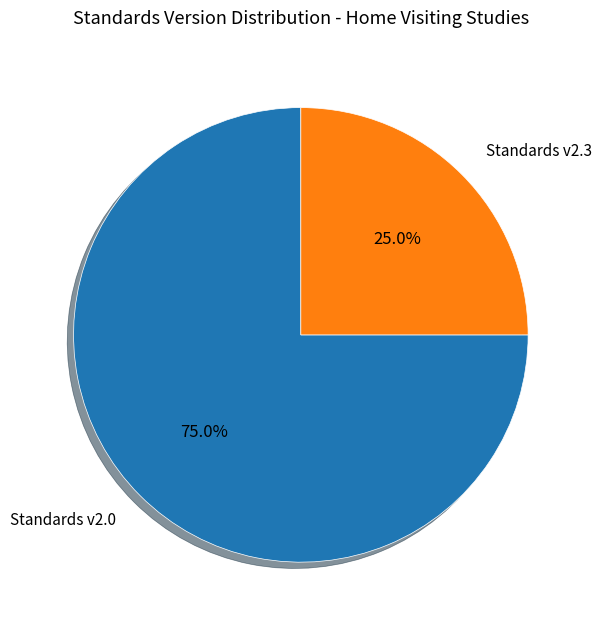

Is there a majority slice in this chart?

Yes